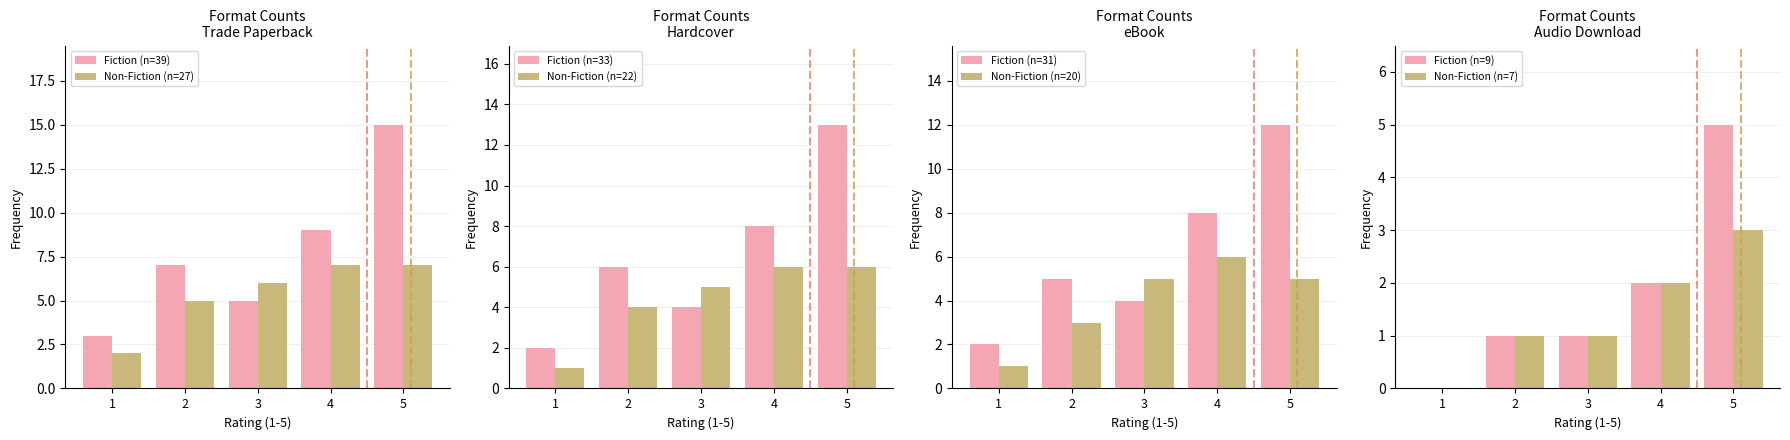

The Non-Fiction (n=27) series shows 3 at 1. True or false?

False